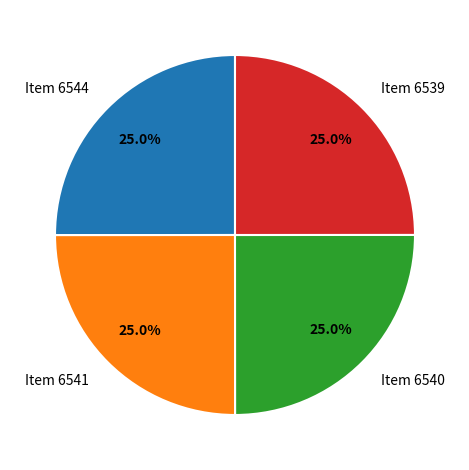

How many slices are in this pie chart?

4